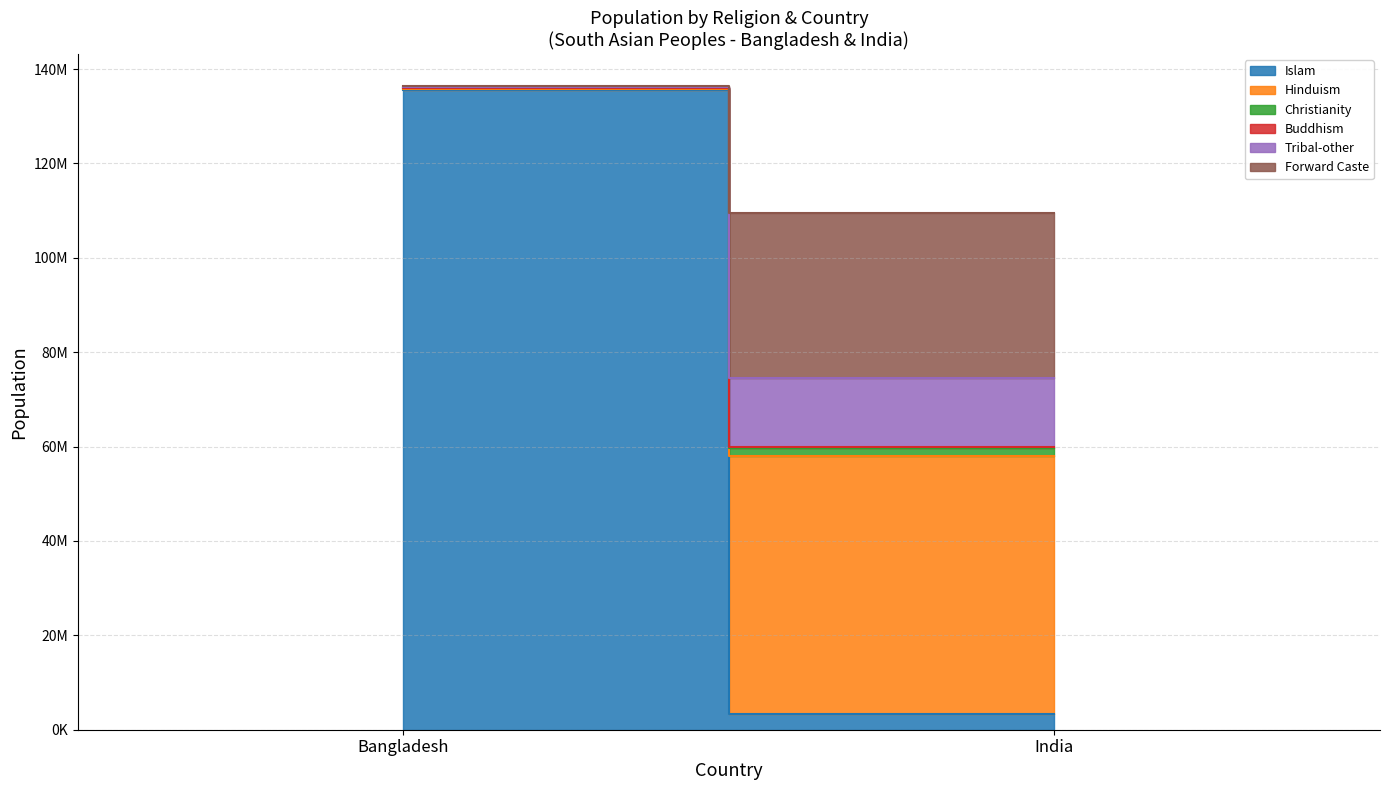

The value of Hinduism at Bangladesh is 205226. True or false?

False